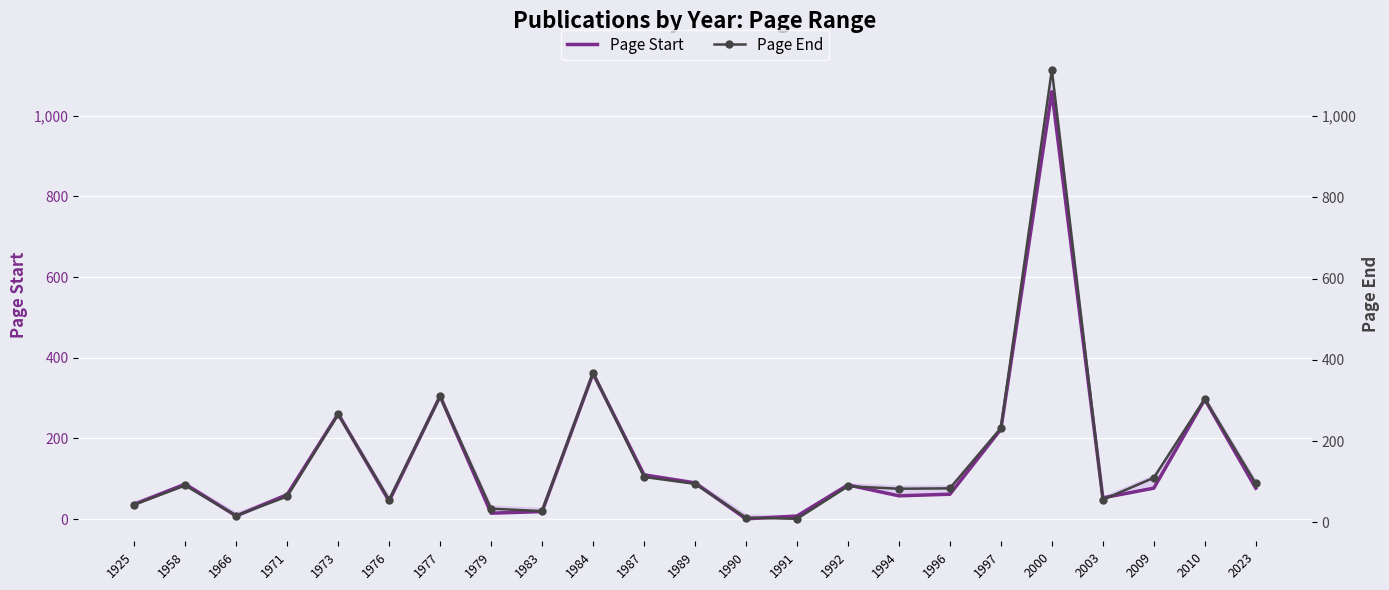

What is the difference between the highest and lowest values at 1976?

11